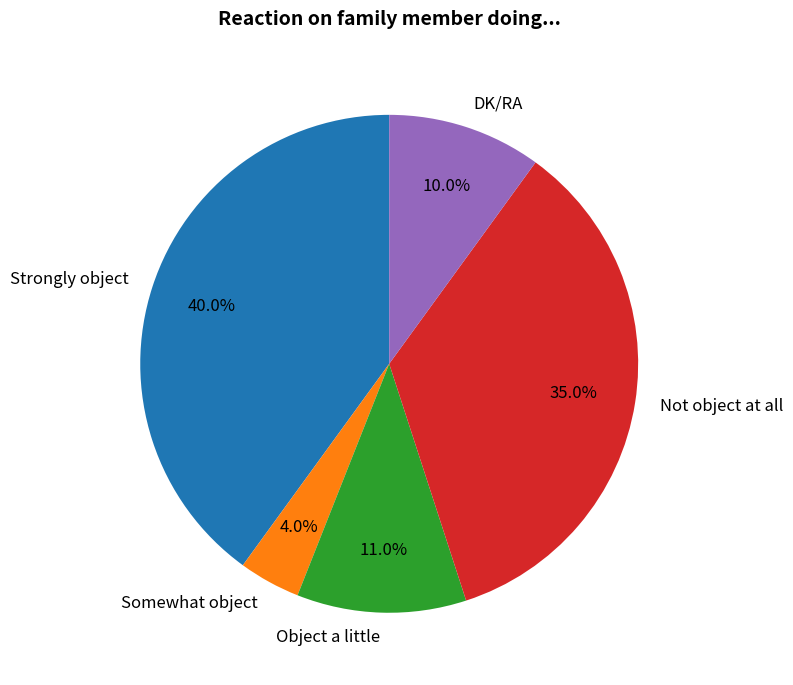

Is Strongly object the majority of the pie?

No